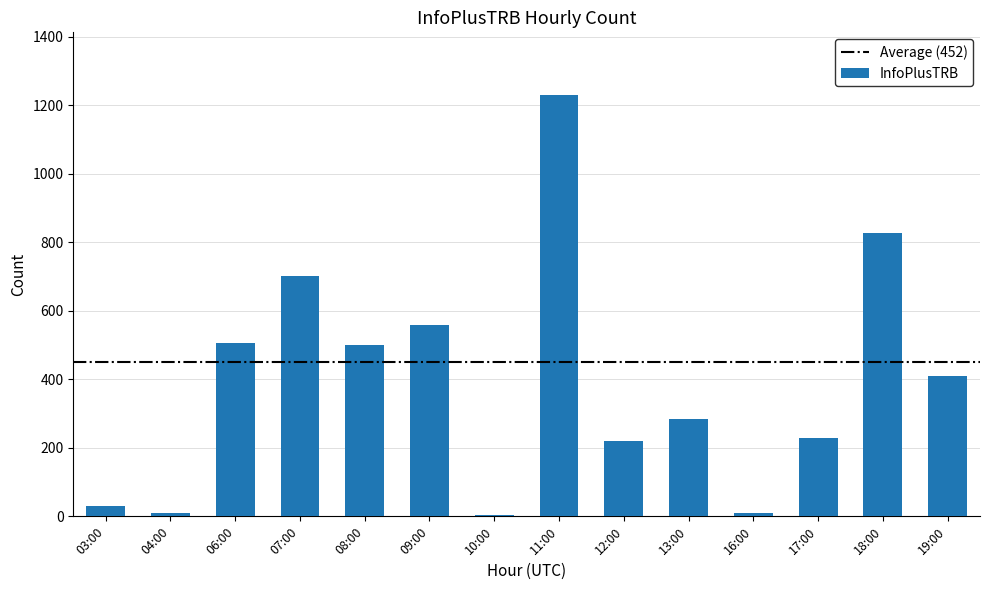

The chart shows a value of 689 at 08:00. True or false?

False